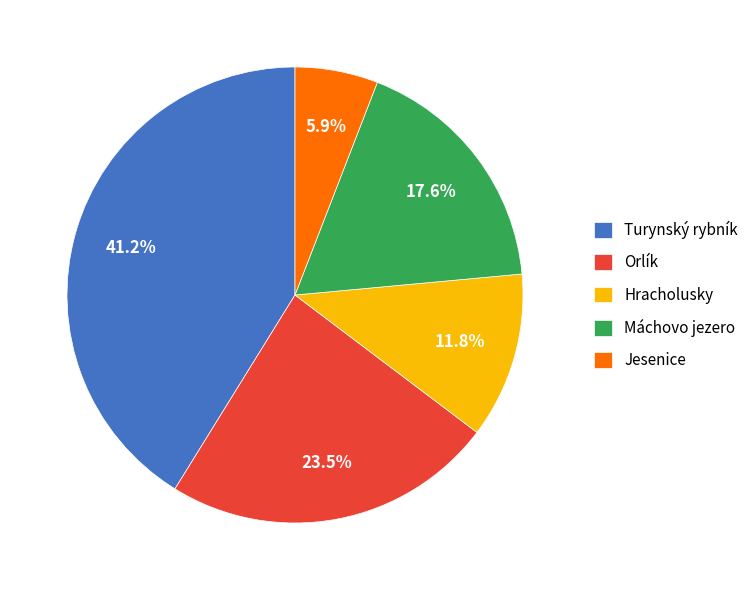

What is the ratio of the value at Jesenice to the value at Turynský rybník?

0.1